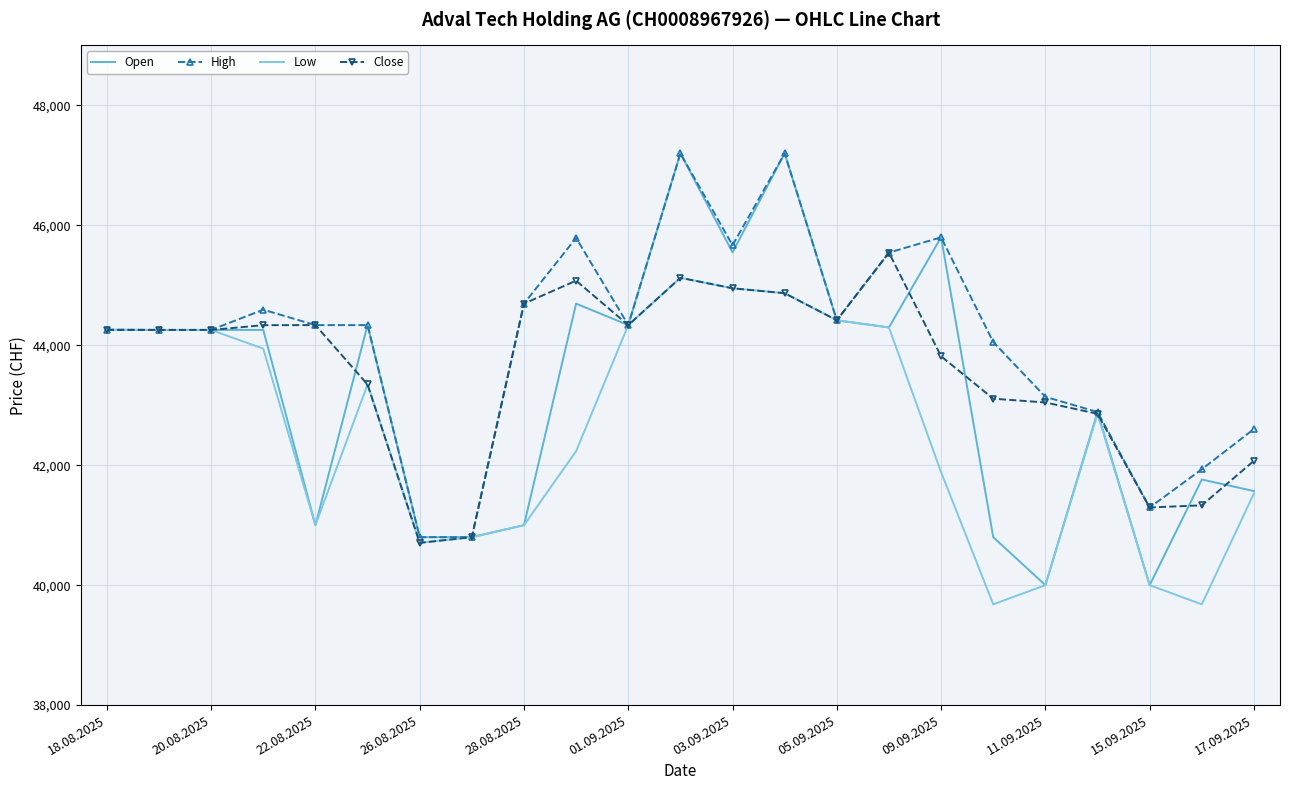

Rank the series by their average value, from lowest to highest.

Low, Open, Close, High